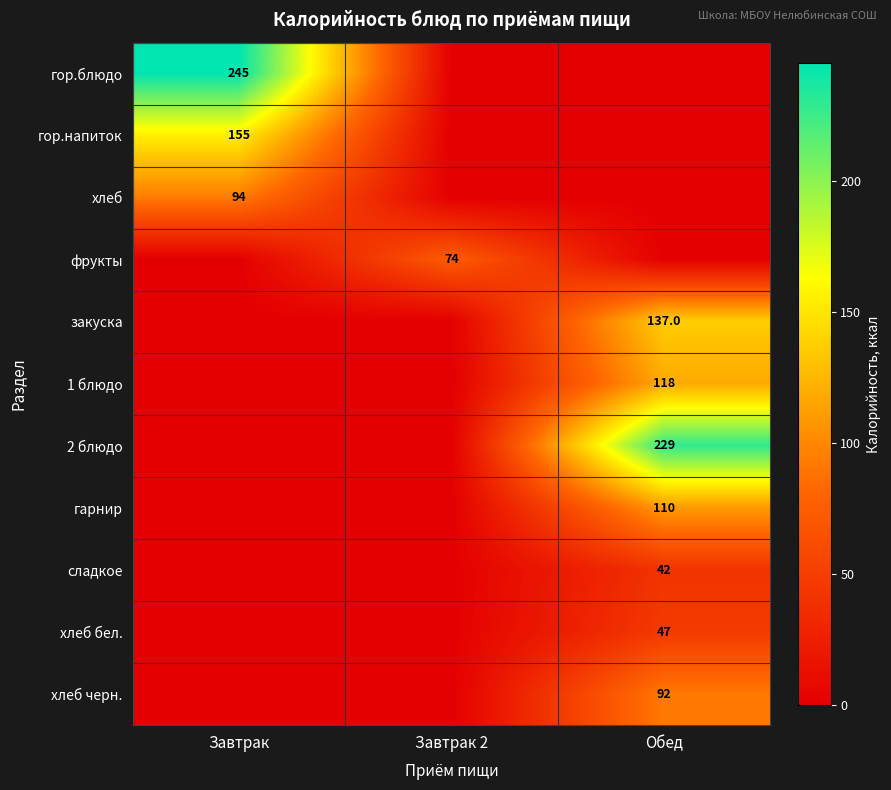

At how many categories does at least one series exceed 97?

2